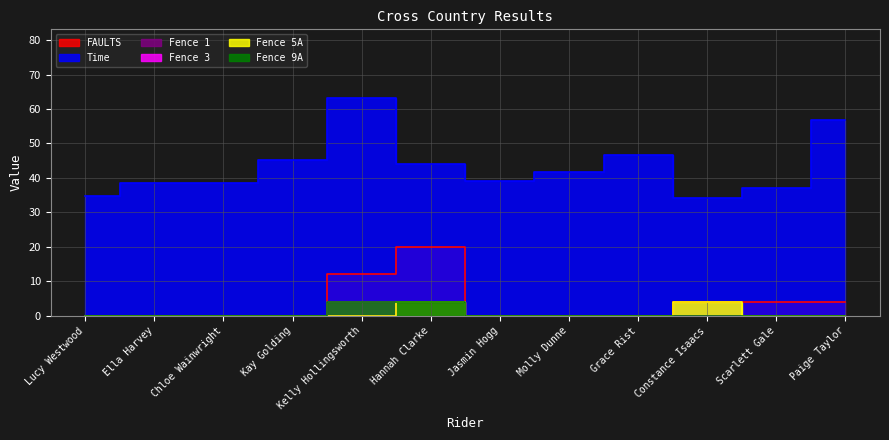

What is the difference between the maximum and minimum values in the Fence 1 series?

4.0